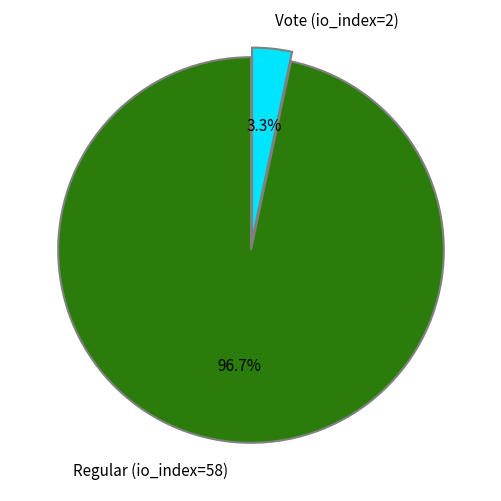

Does Regular (io_index=58) account for over 50% of the chart?

Yes